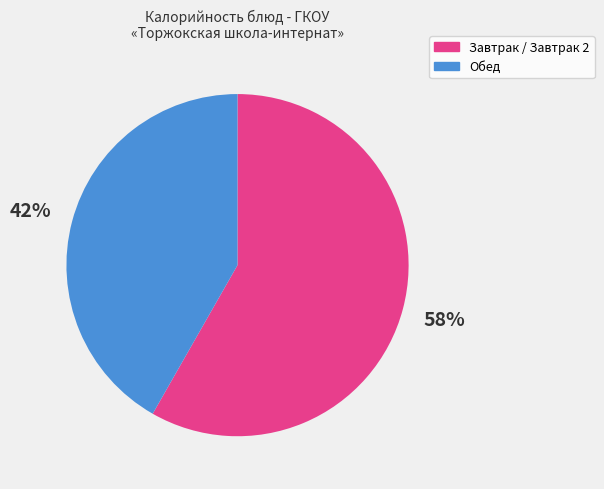

To the nearest percent, what is the average slice percentage?

50%